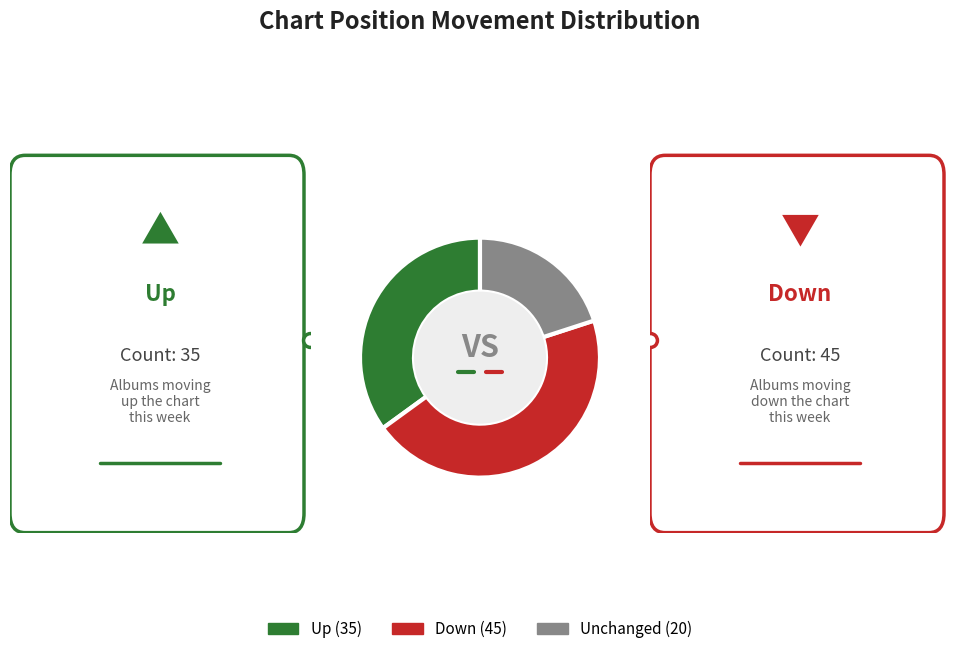

Does Up (35) account for over 50% of the chart?

No